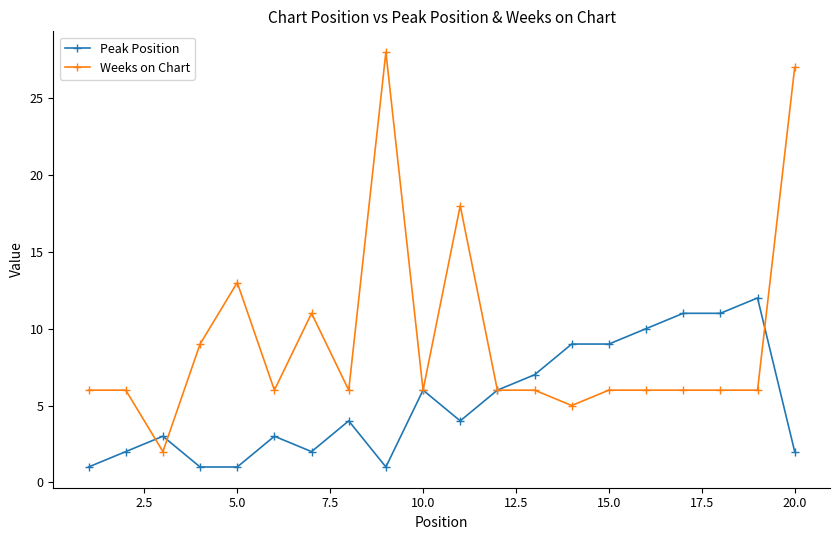

How many data points does each series have?

20